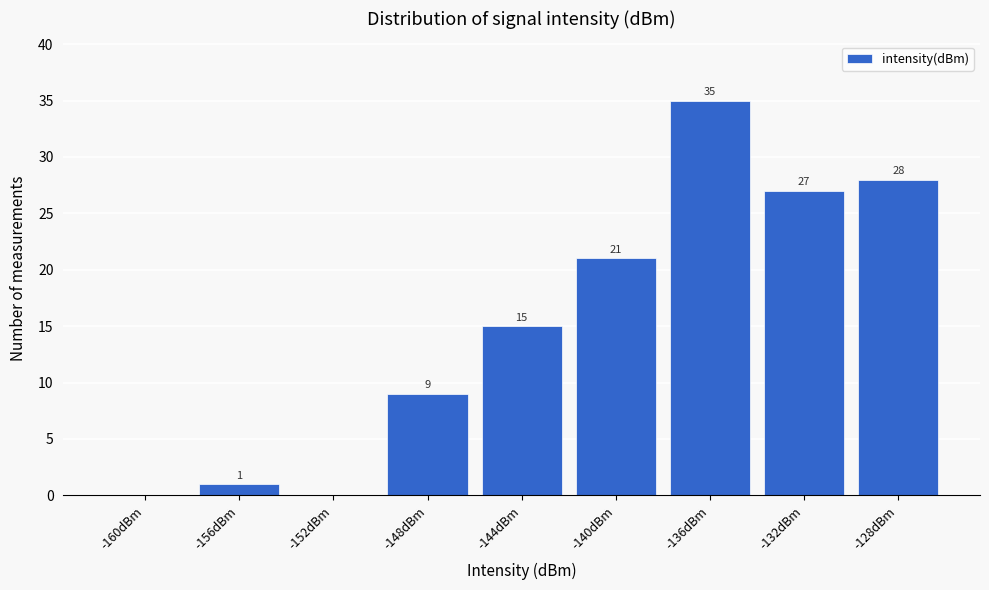

Reading left to right, list all the values displayed in this chart.

-160dBm=0	-156dBm=1	-152dBm=0	-148dBm=9	-144dBm=15	-140dBm=21	-136dBm=35	-132dBm=27	-128dBm=28